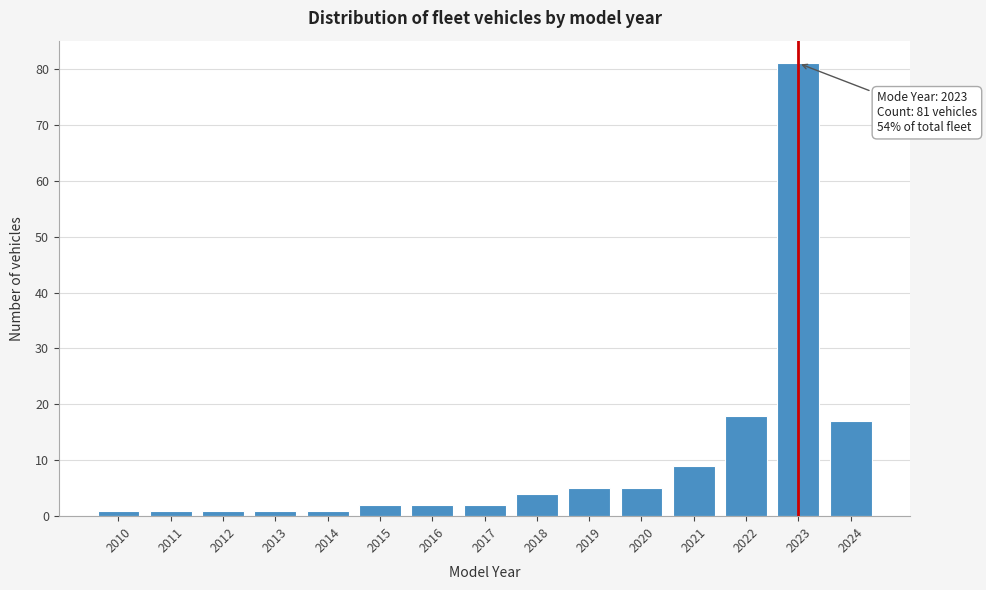

Reading left to right, list all the values displayed in this chart.

2010=1	2011=1	2012=1	2013=1	2014=1	2015=2	2016=2	2017=2	2018=4	2019=5	2020=5	2021=9	2022=18	2023=81	2024=17